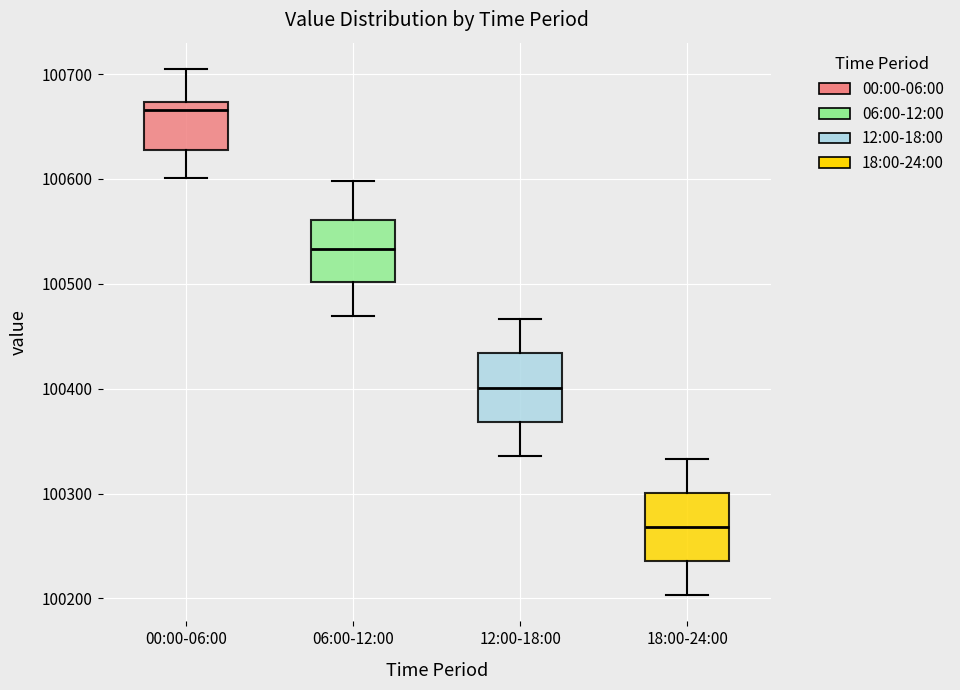

Reading left to right, read every box against the y-axis: the position of its median line, the range the box covers, and the ends of its whiskers. The values are not printed on the chart, so give them approximately, as read against the axis.

00:00-06:00: median 100670 (just below the box's upper edge), box 100630 to 100670, whiskers 100600 to 100700
06:00-12:00: median 100530, box 100500 to 100560, whiskers 100470 to 100600
12:00-18:00: median 100400, box 100370 to 100430, whiskers 100340 to 100470
18:00-24:00: median 100270, box 100240 to 100300, whiskers 100200 to 100330